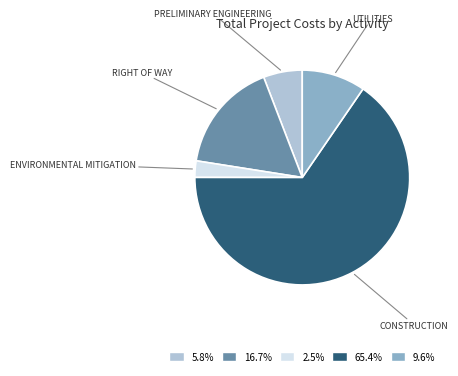

Count the number of slices in the pie.

5